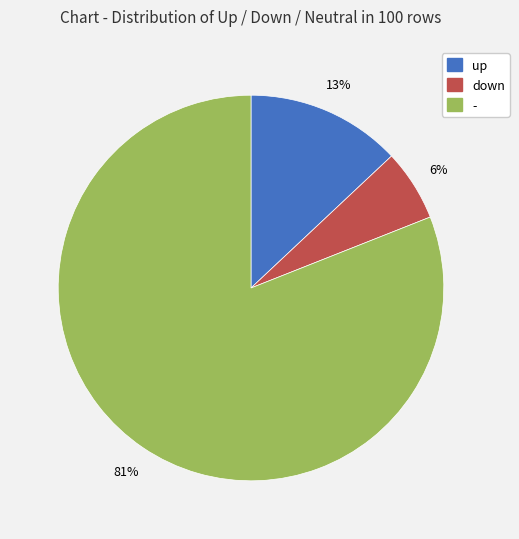

What is the smallest slice in the pie chart?

down